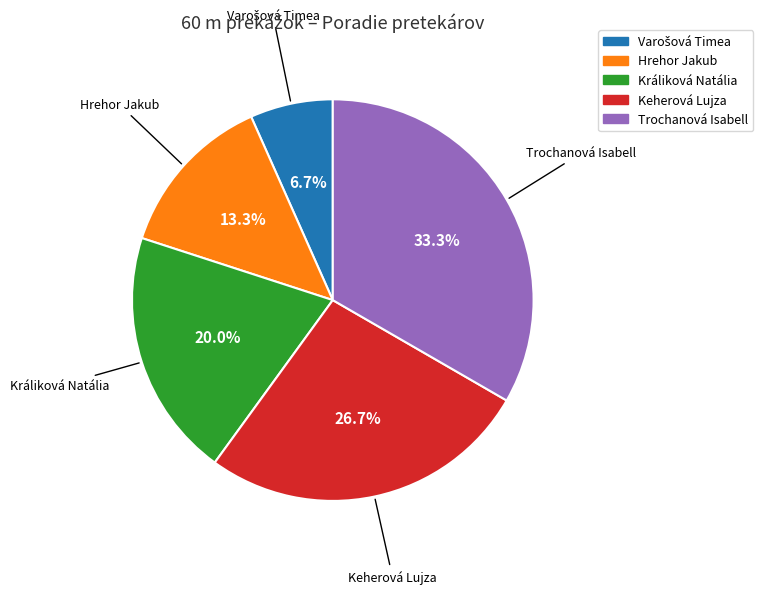

Is there any slice that represents more than half of the pie?

No